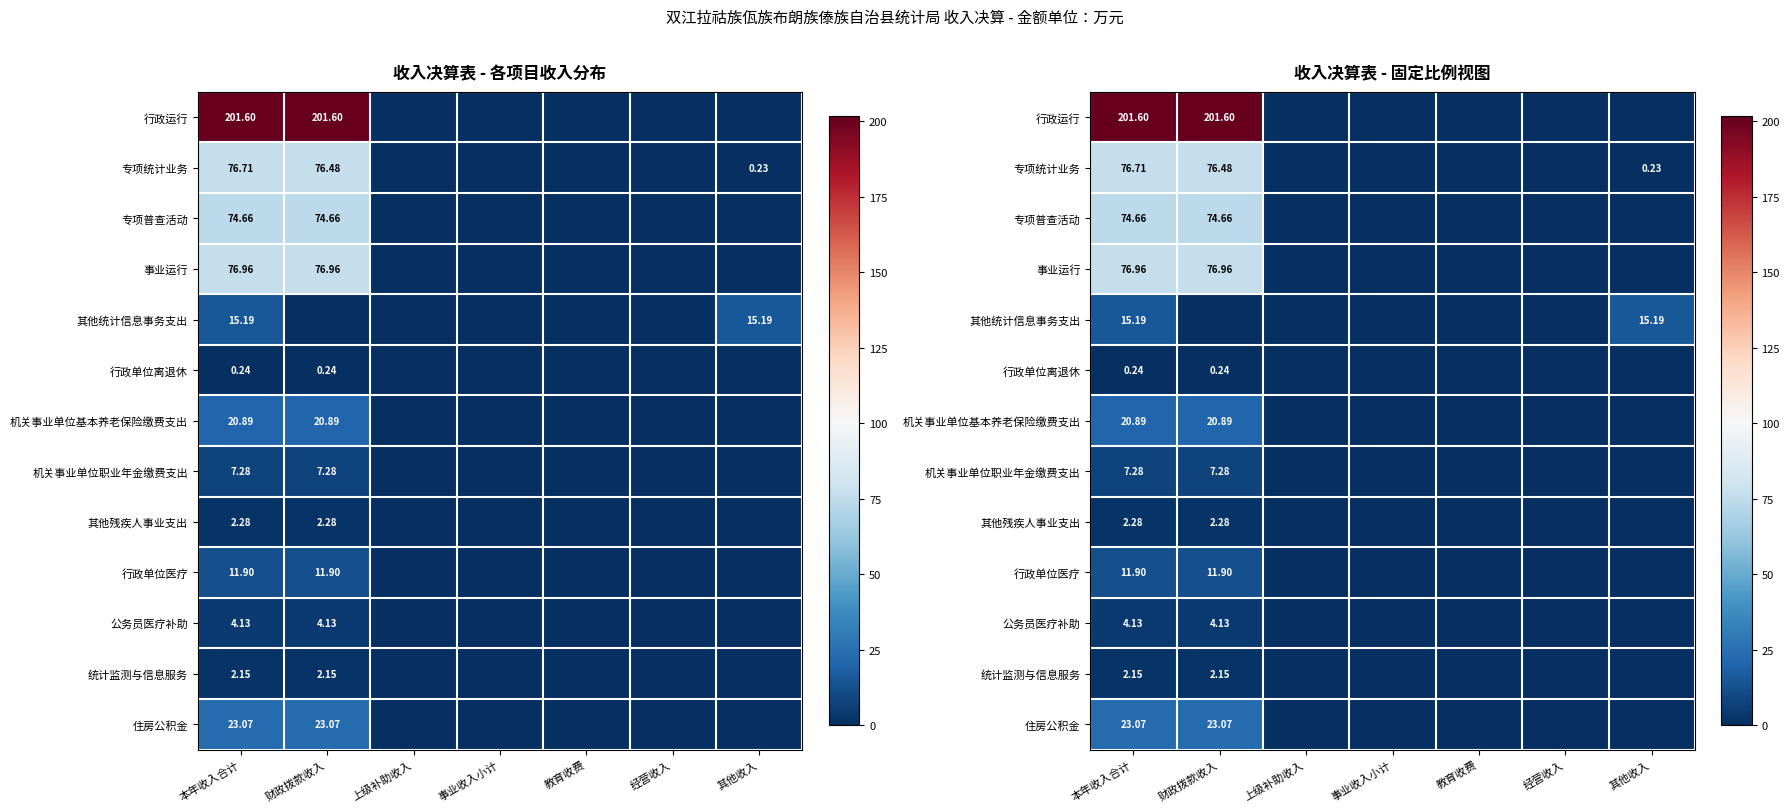

The 事业运行 series shows 17.4 at 财政拨款收入. True or false?

False